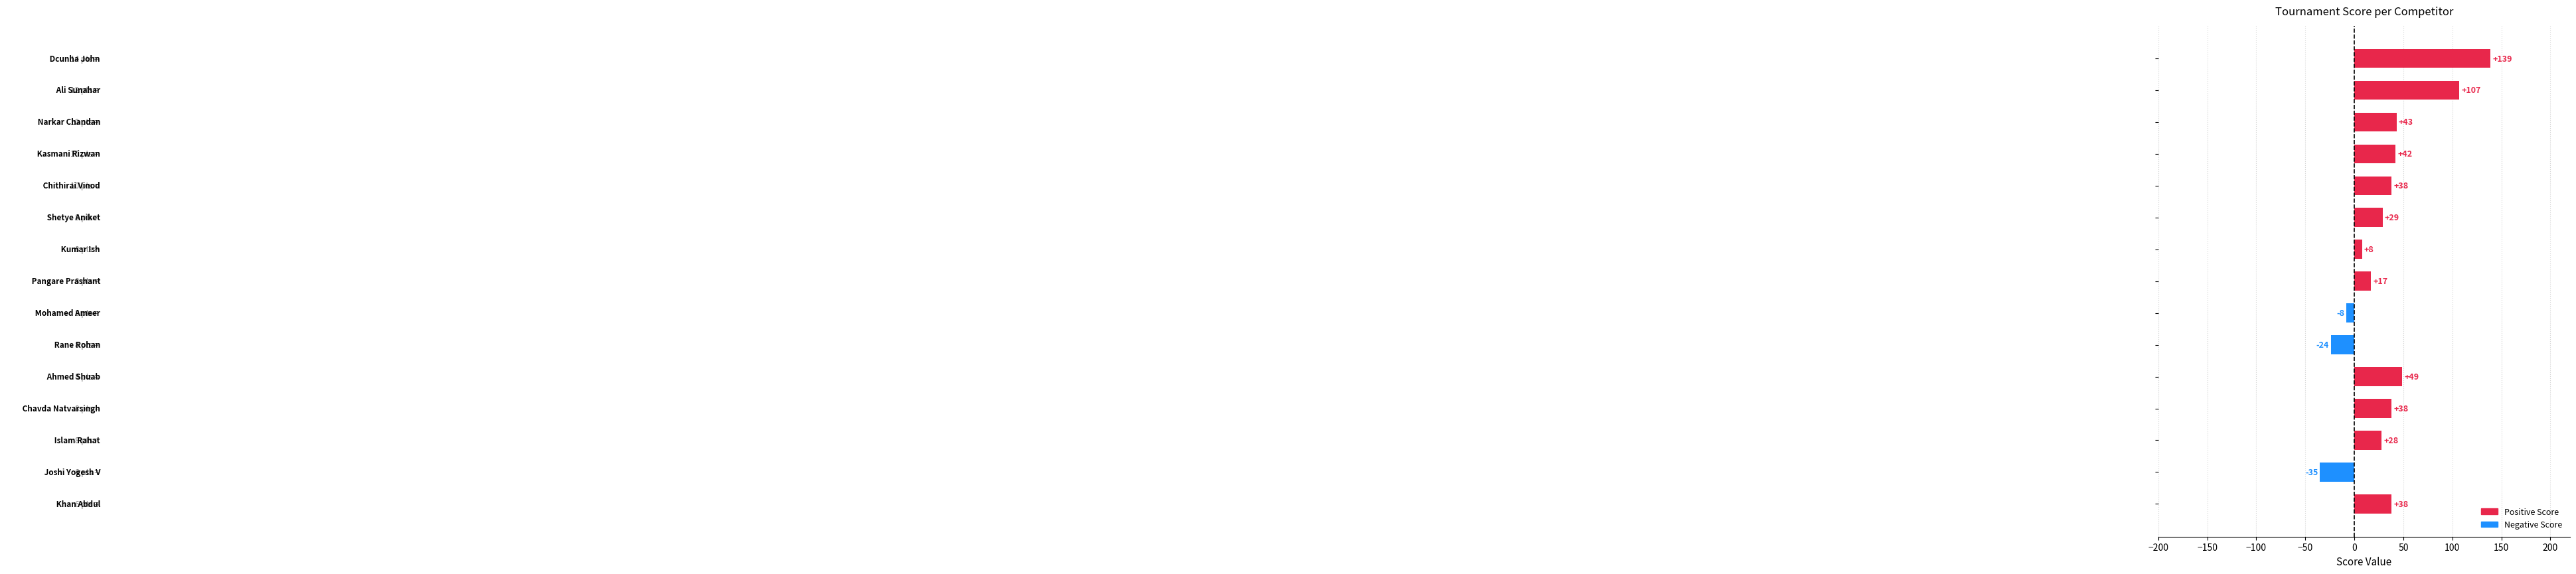

What is the sum of all values?

509